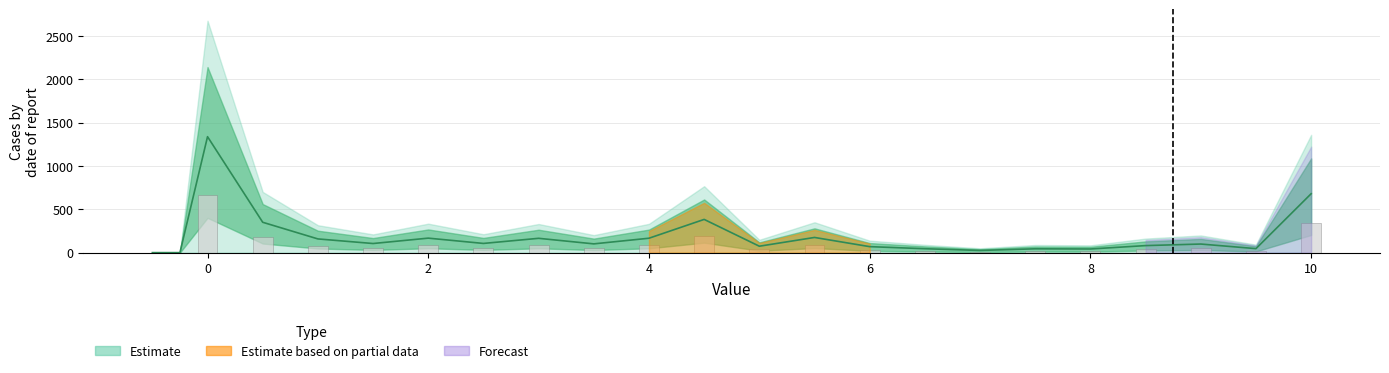

What is the greatest value displayed?

1337